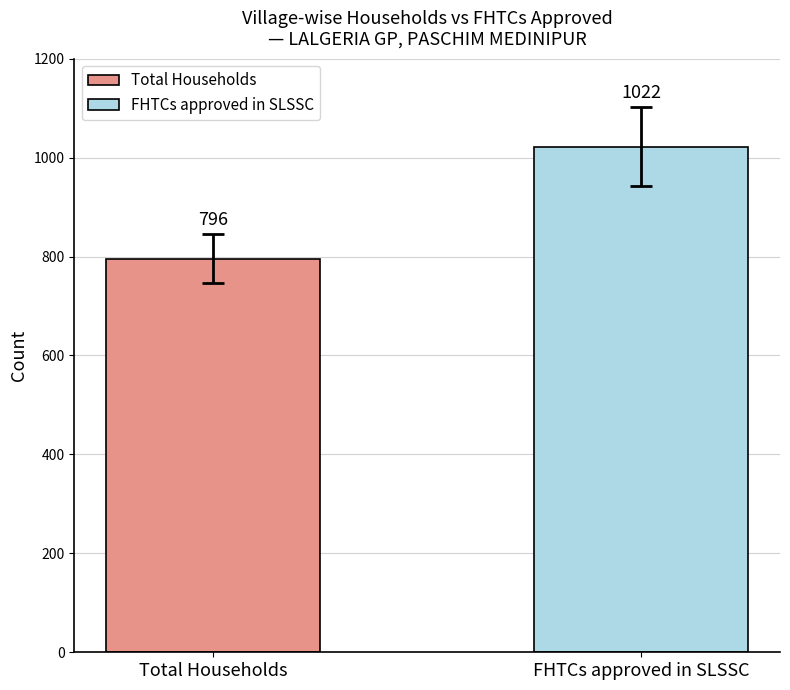

Which series has the widest spread of values?

Total Households